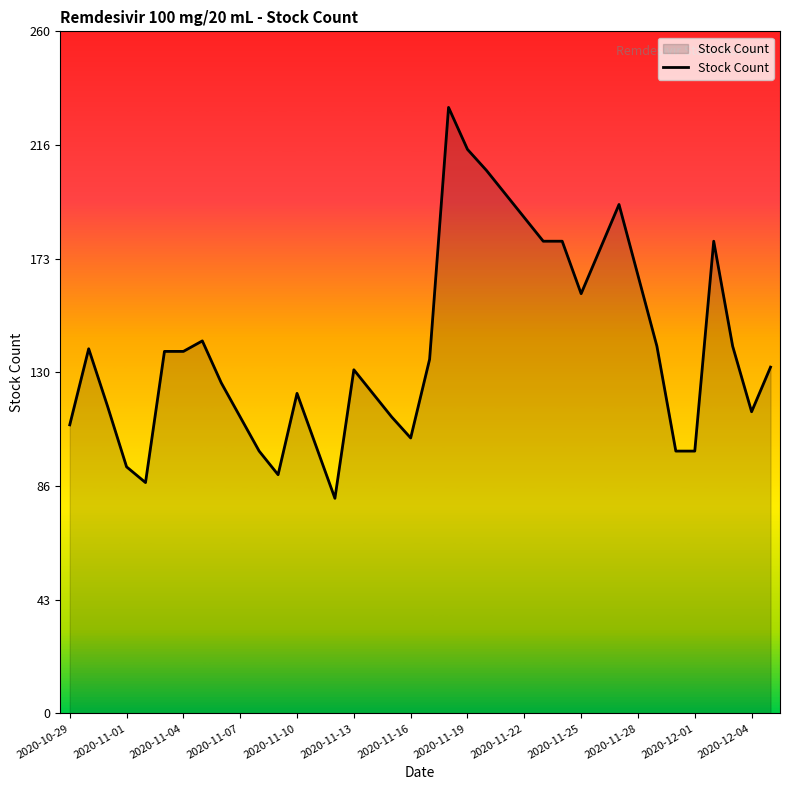

How many categories are shown in the chart?

38